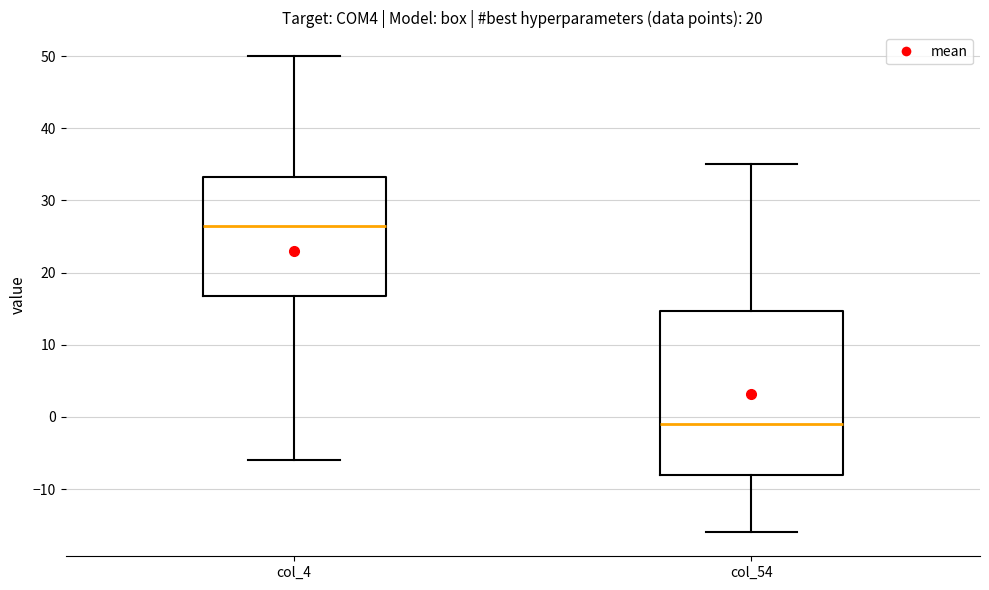

Where does the lower whisker of the box for col_4 end on the y-axis? The values are not printed on the chart, so give them approximately, as read against the axis.

-6